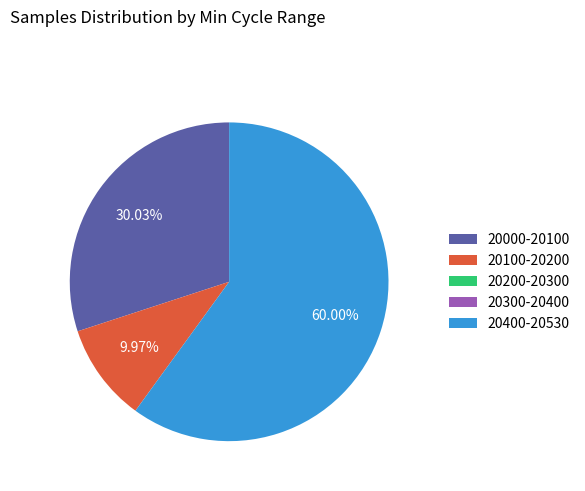

Does 20100-20200 account for over 50% of the chart?

No